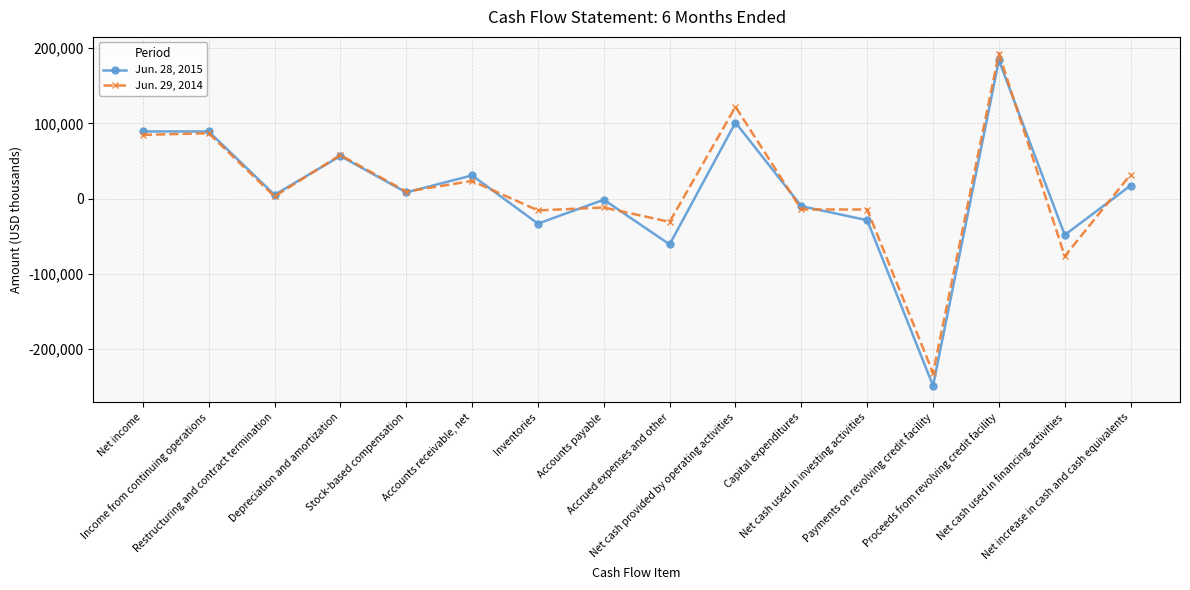

At which category is the sum across all series the highest?

Proceeds from revolving credit facility